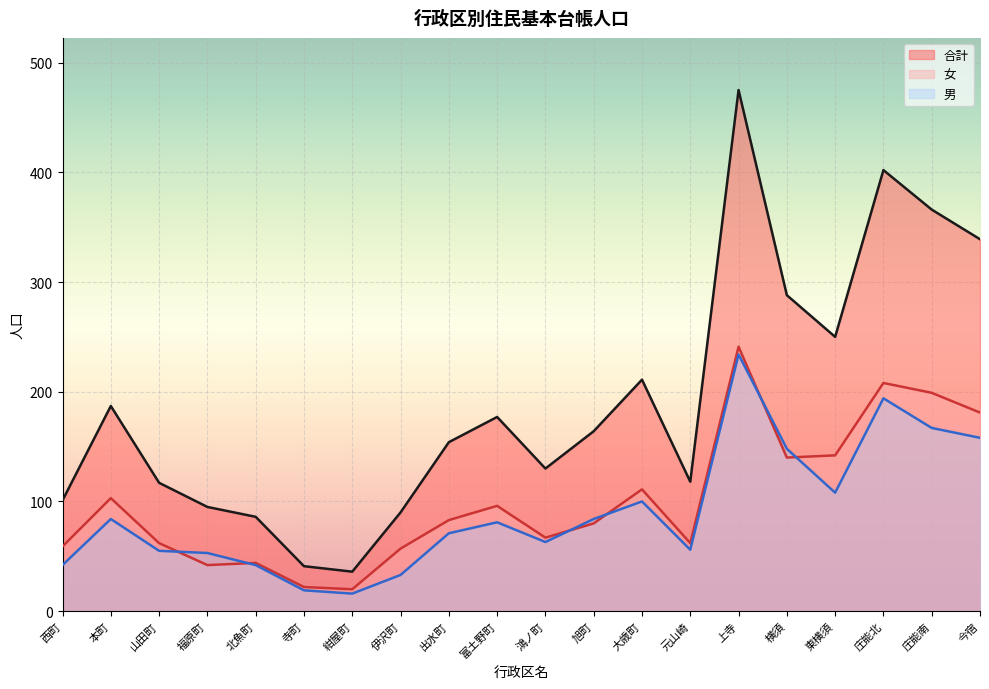

How many values in the 女 series are below 83?

10